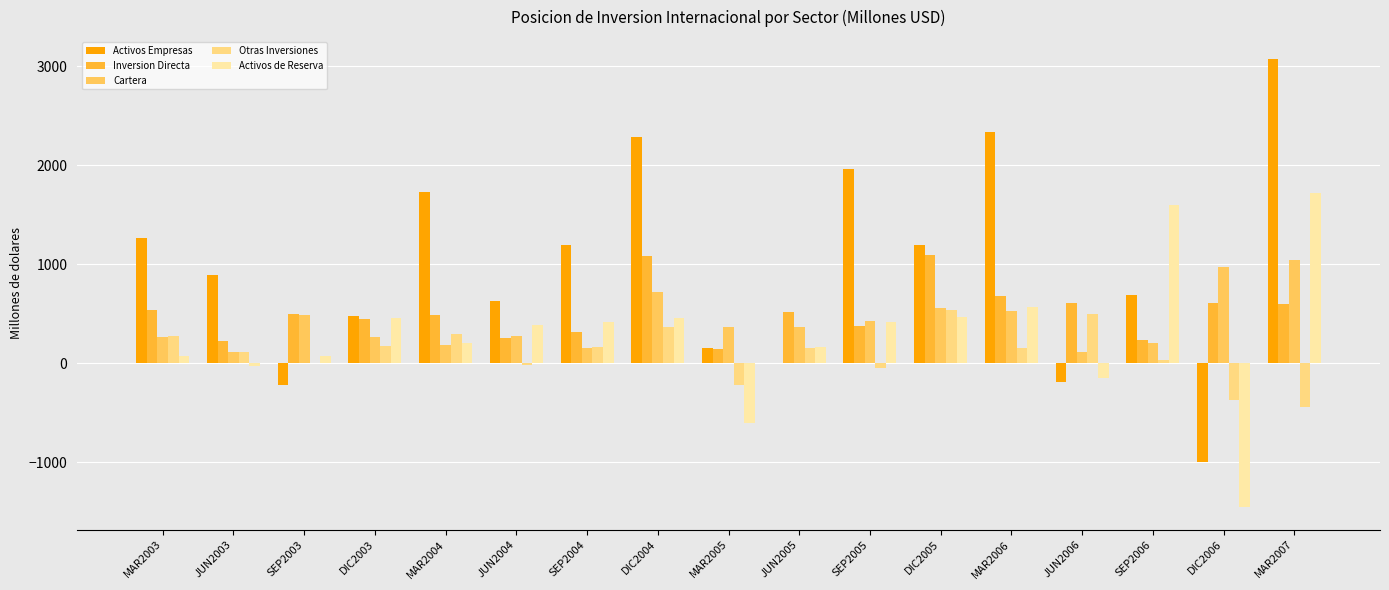

What is the sum of all Inversion Directa values?

8727.0